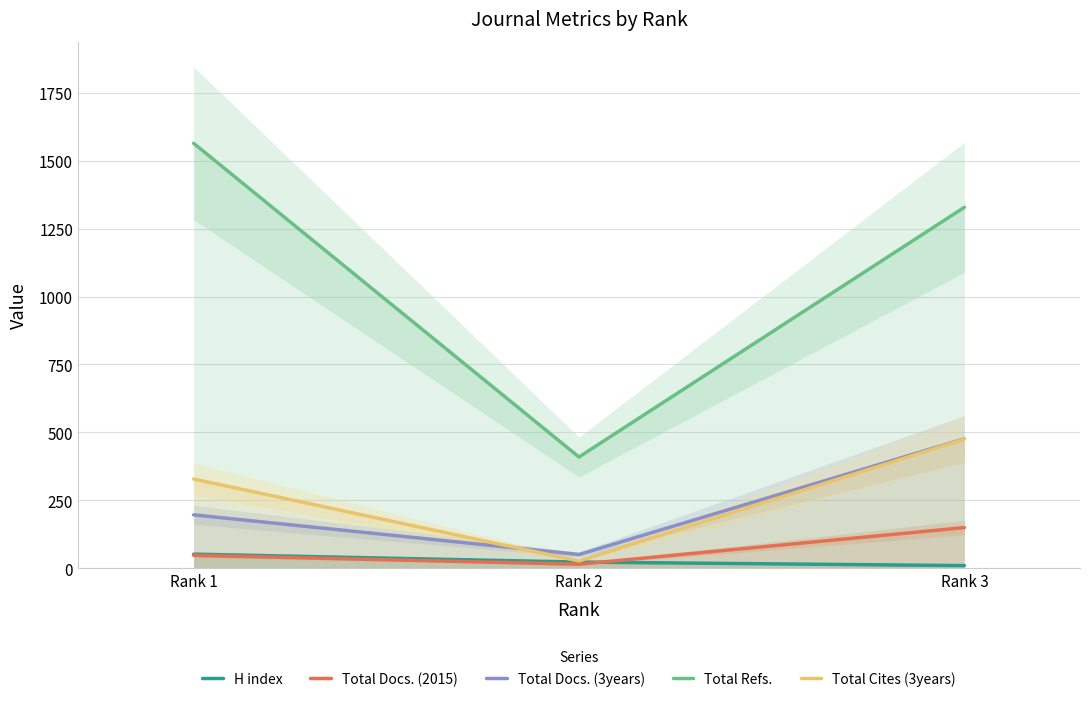

Which series has the largest total across all categories?

Total Refs.